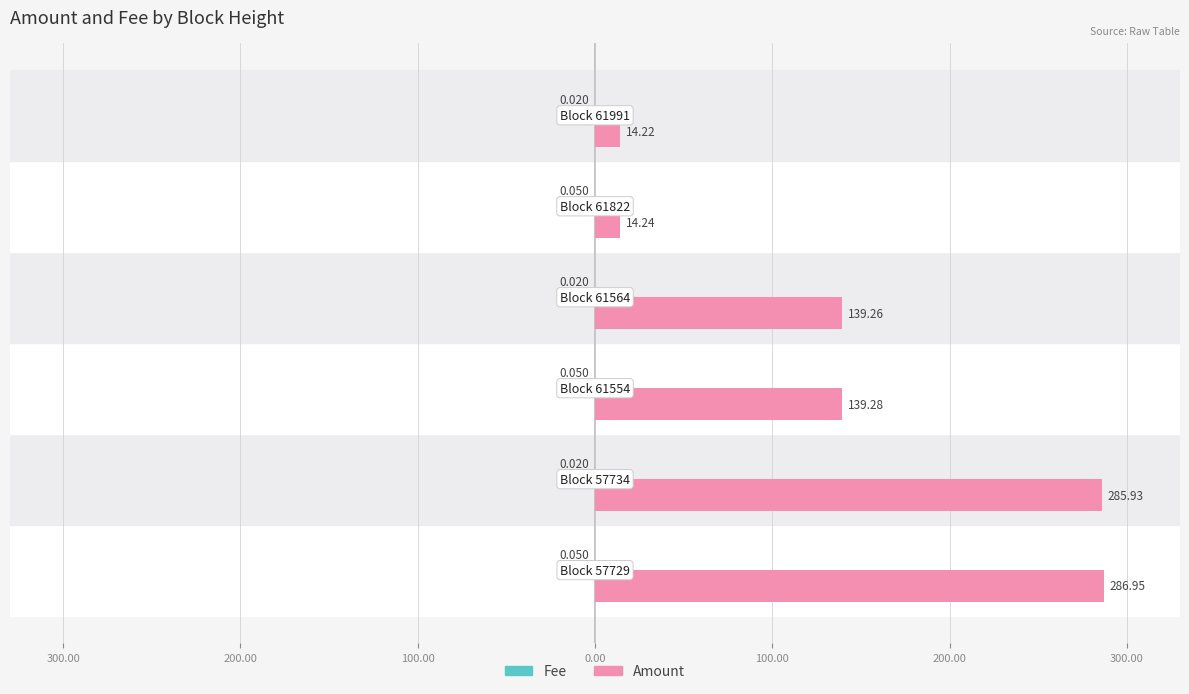

List the series in order of their overall mean, highest first.

Amount, Fee